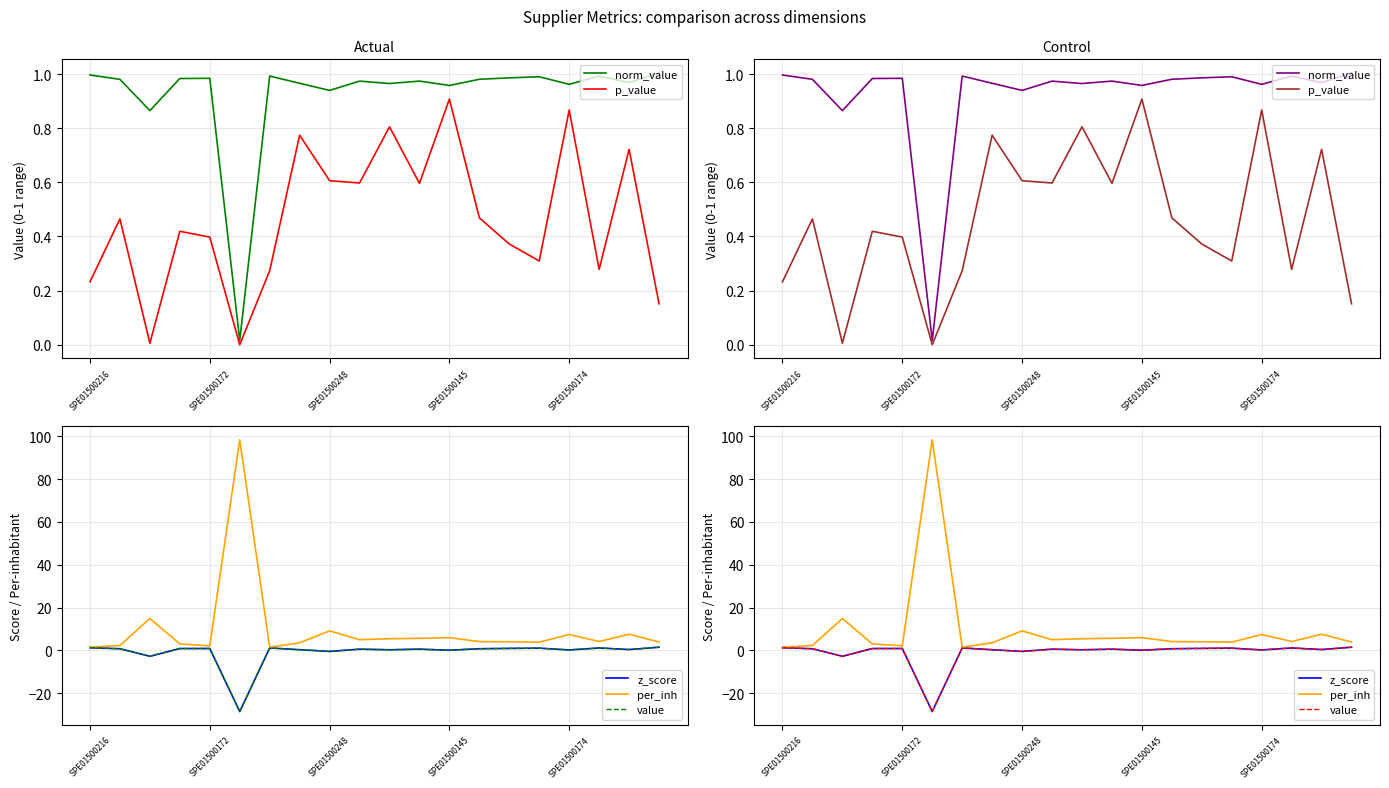

In norm_value, how many points are lower than both neighbors (excluding endpoints)?

7